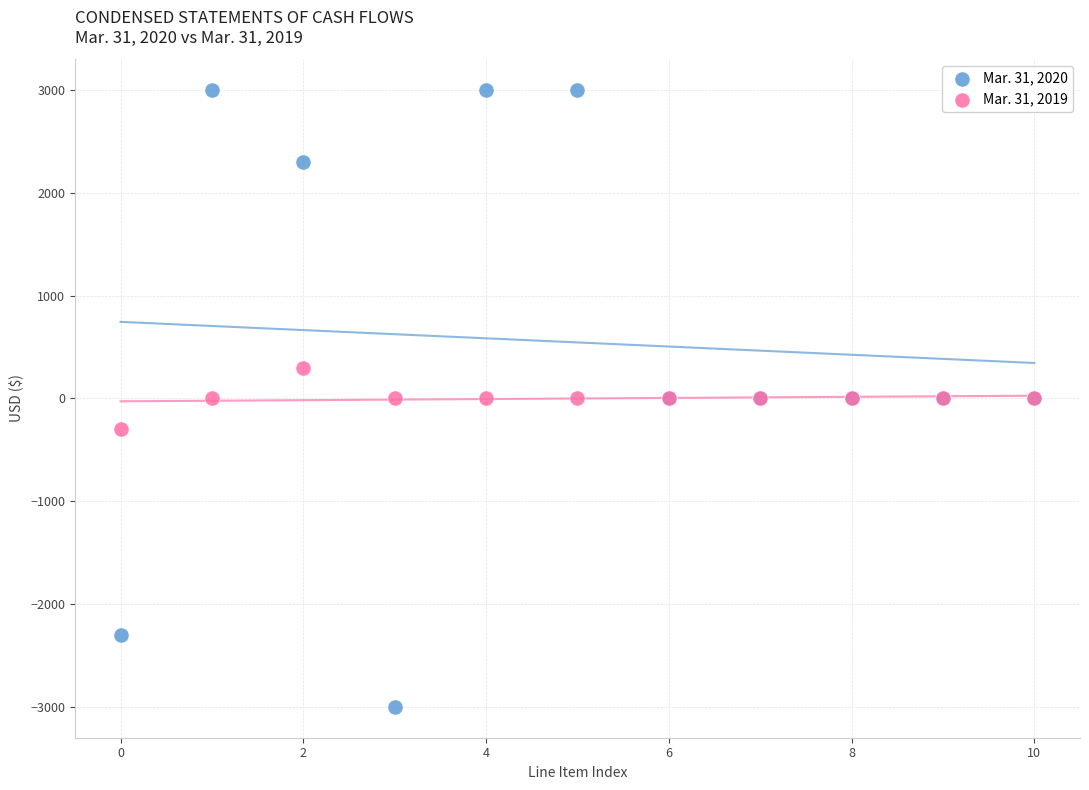

Which series has the largest Y range (max minus min)?

Mar. 31, 2020